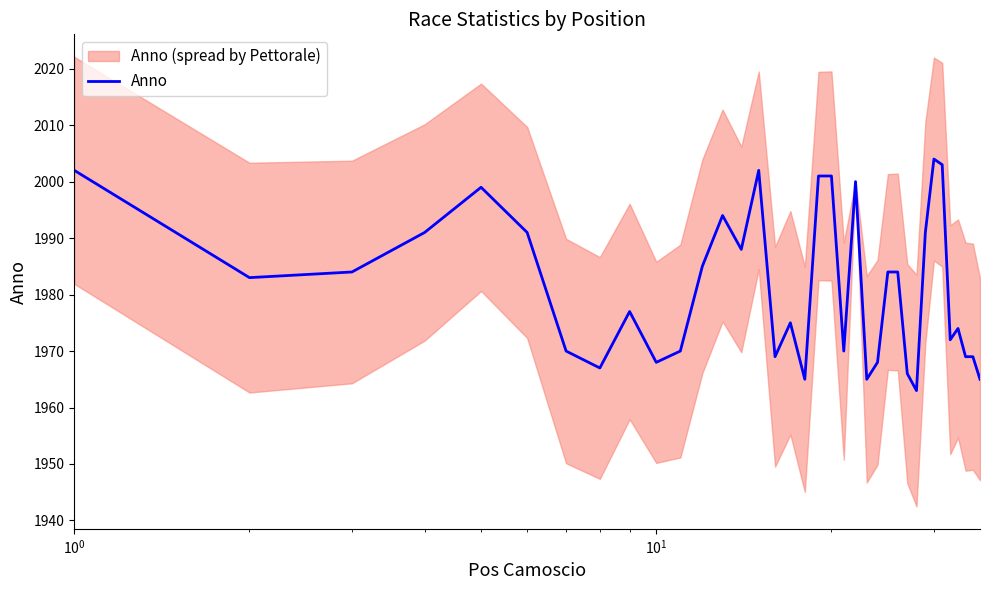

How many data points are less than 1983?

18